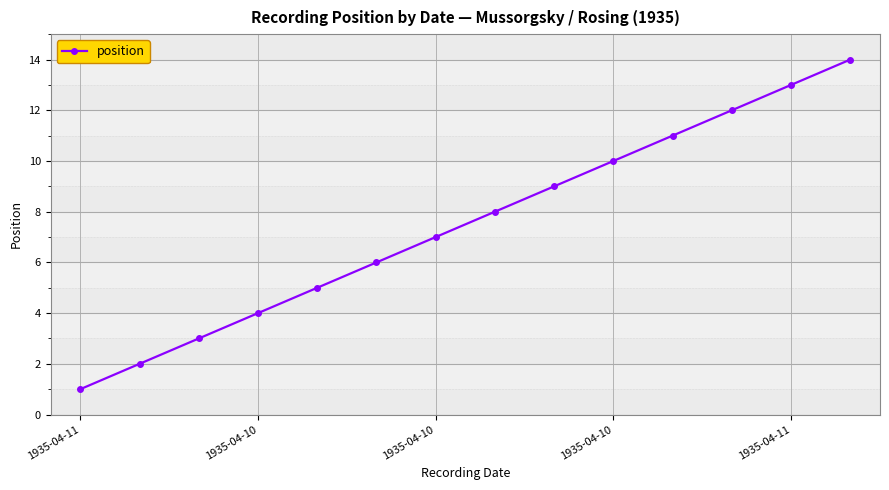

True or false: there are more than 1 points higher than both neighbors.

False